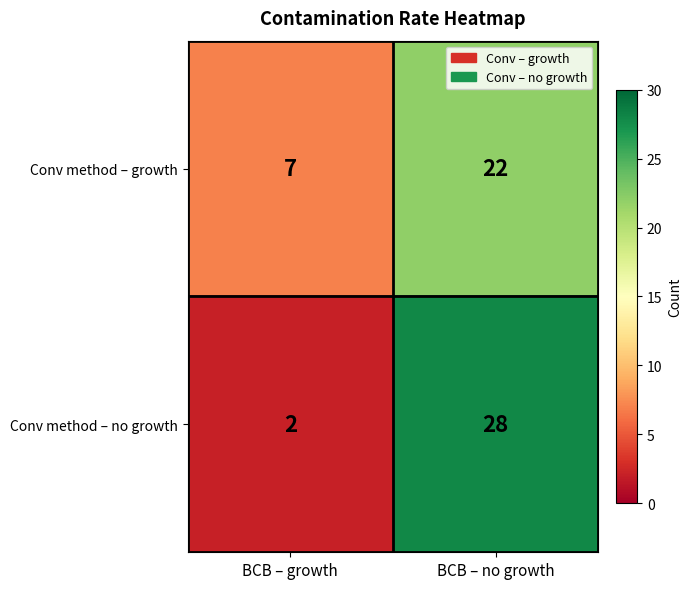

True or false: Conv method – growth has a value of 10 at BCB – growth.

False